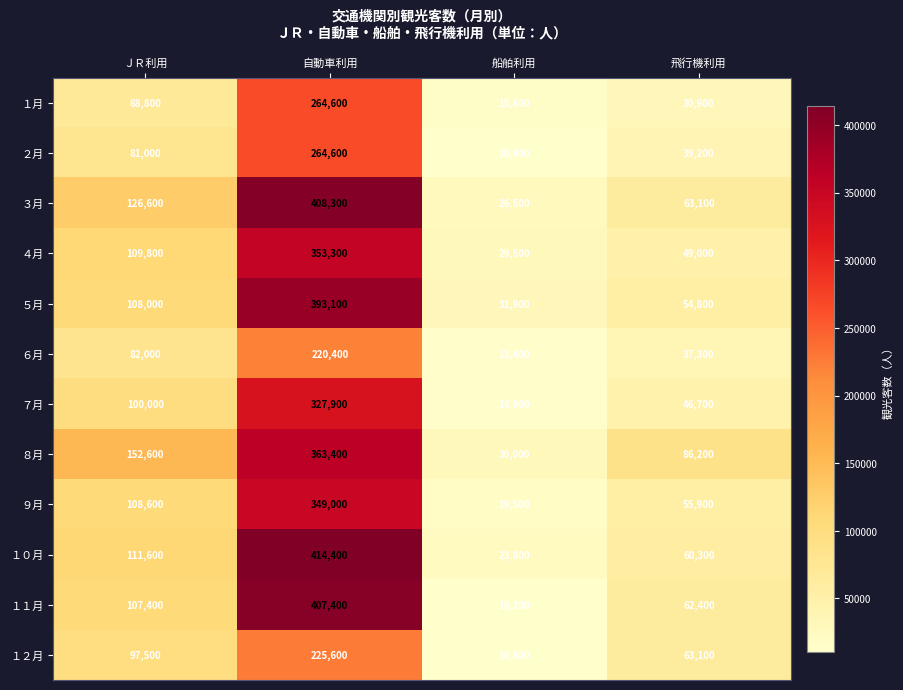

At which category is the sum across all series the highest?

自動車利用